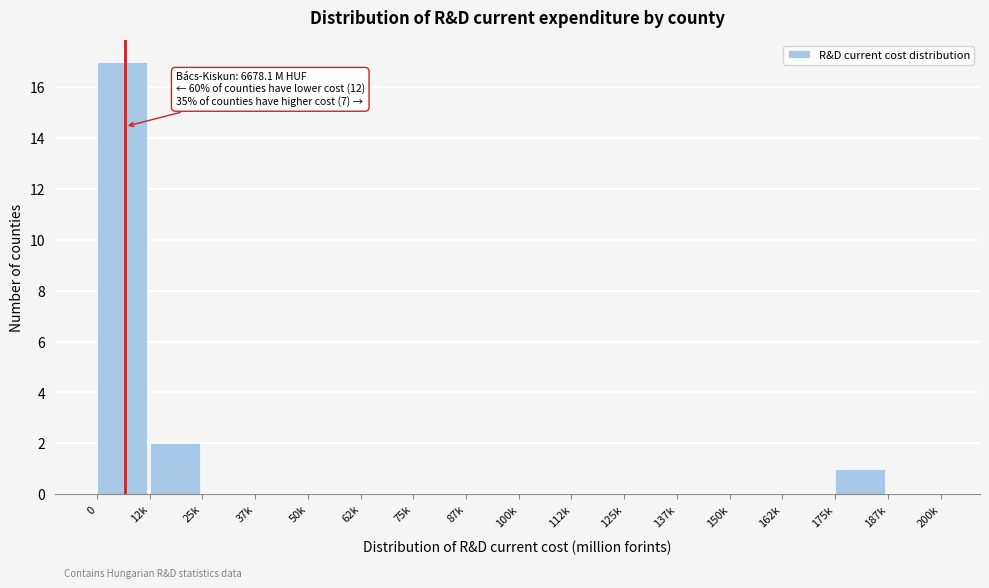

Reading left to right, what are all the values shown in this chart?

0=17	12k=2	25k=0	37k=0	50k=0	62k=0	75k=0	87k=0	100k=0	112k=0	125k=0	137k=0	150k=0	162k=0	175k=1	187k=0